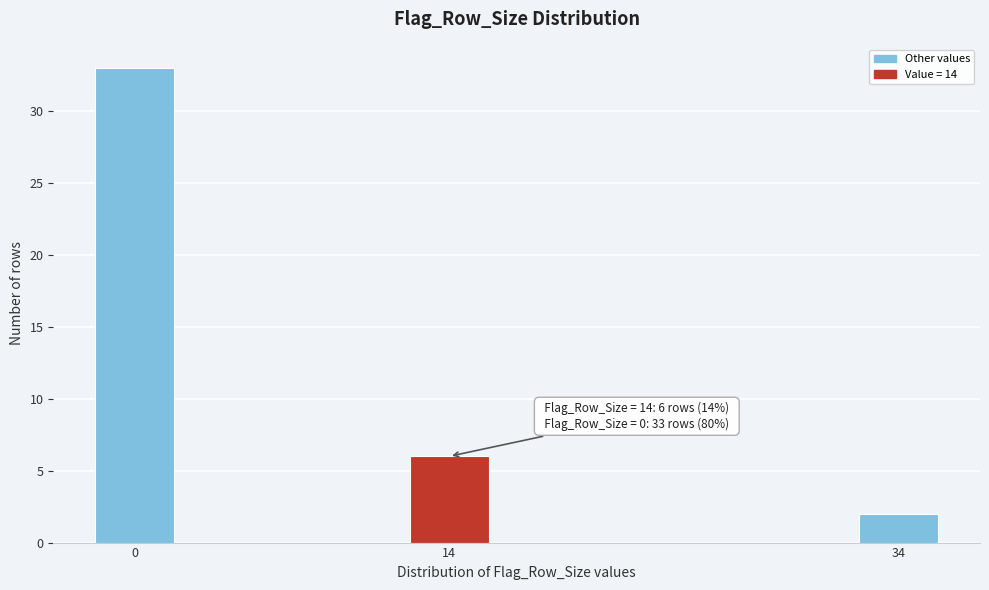

Reading right to left, extract all data points from this chart.

2	6	33